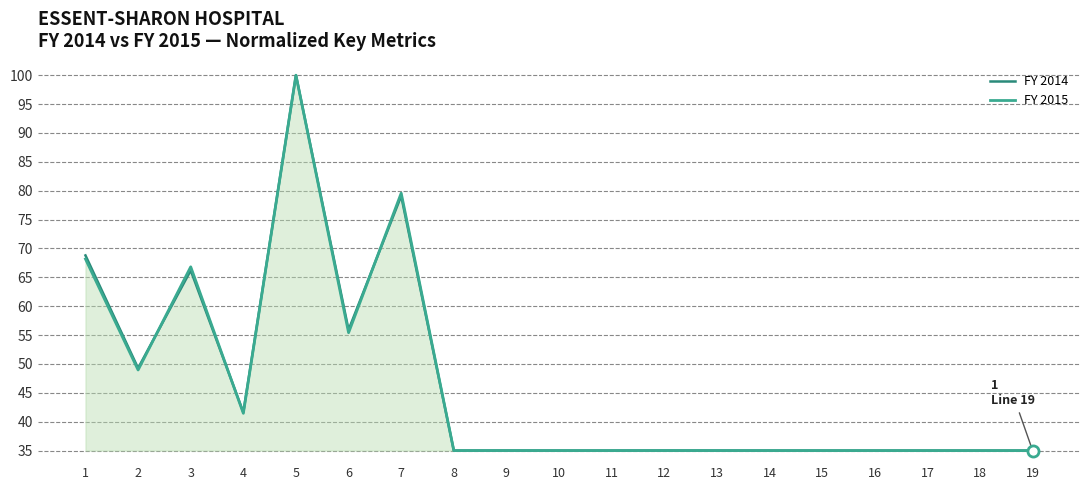

Which series changed the most between 4 and 10?

FY 2014